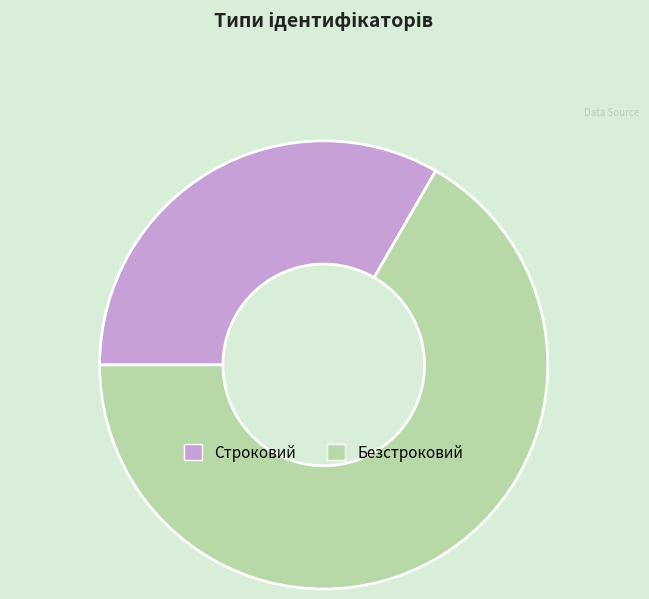

Count the number of slices in the pie.

2